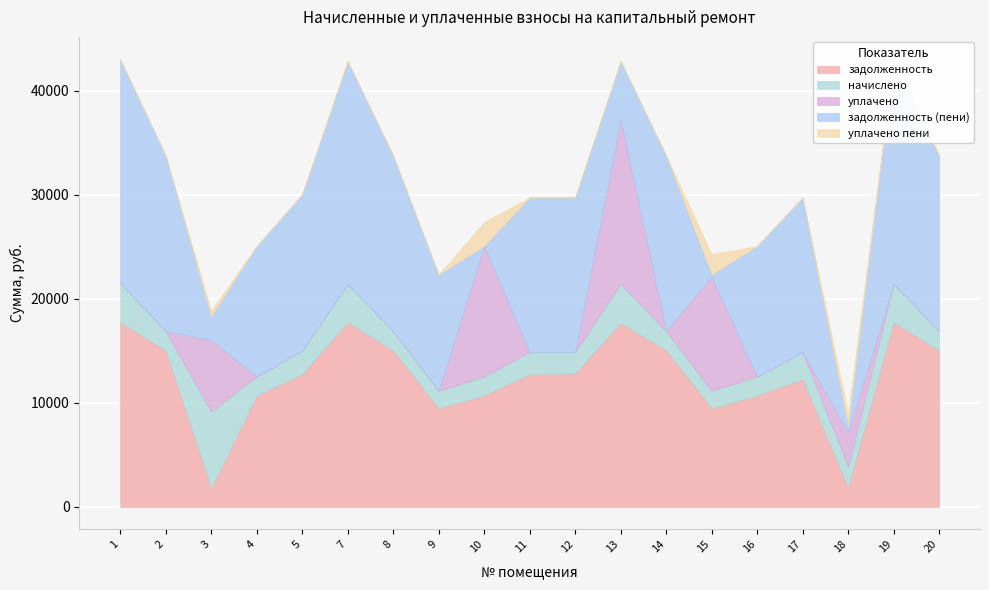

What value does the задолженность series have at 4?

10709.3